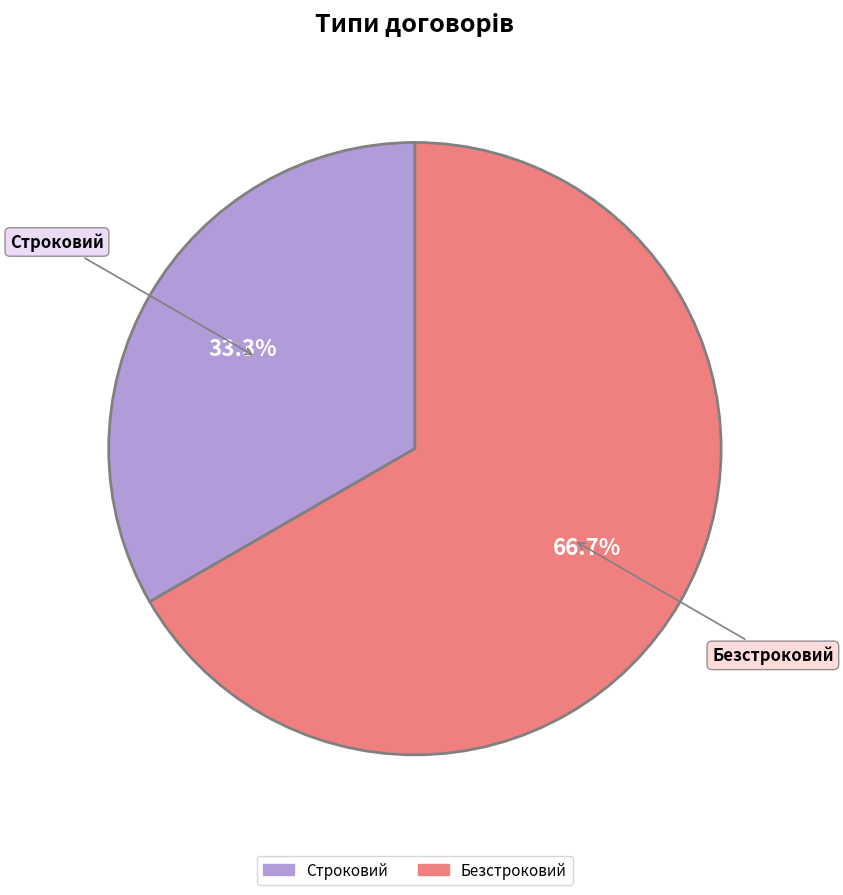

How many segments does this pie chart have?

2